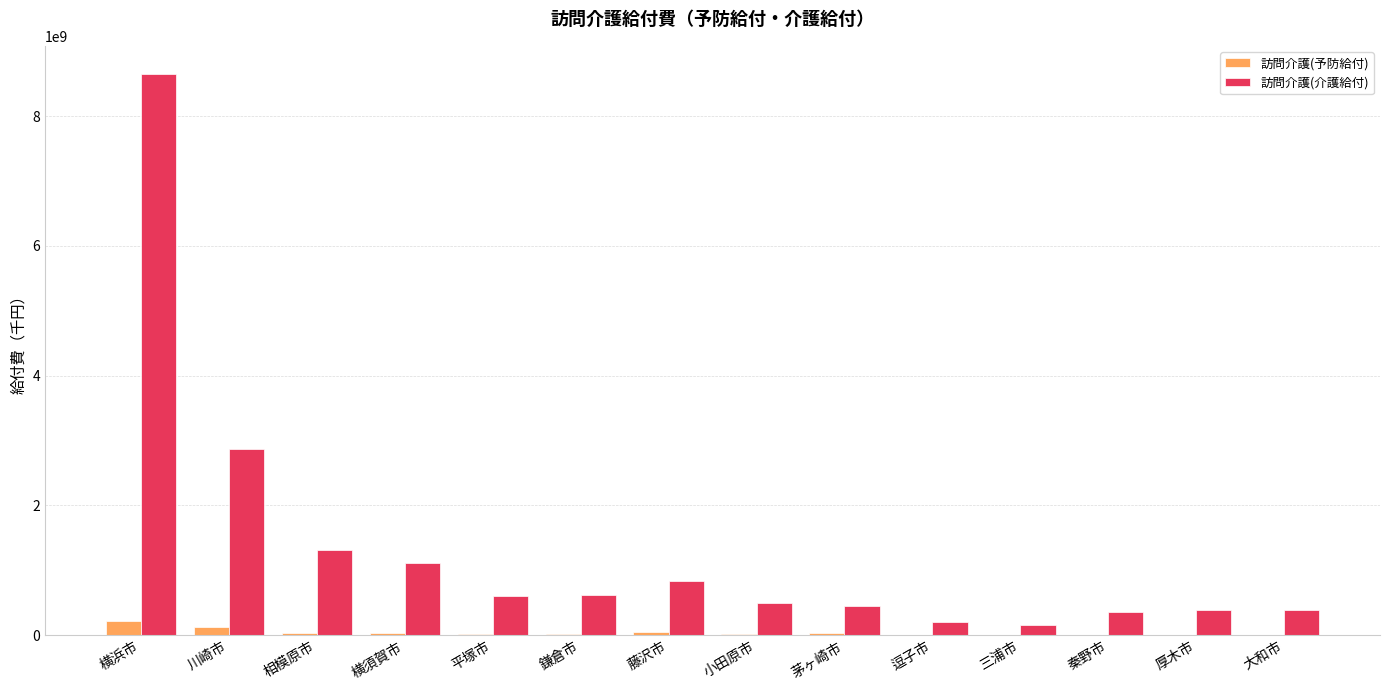

At which category does the chart reach its peak across all series?

横浜市